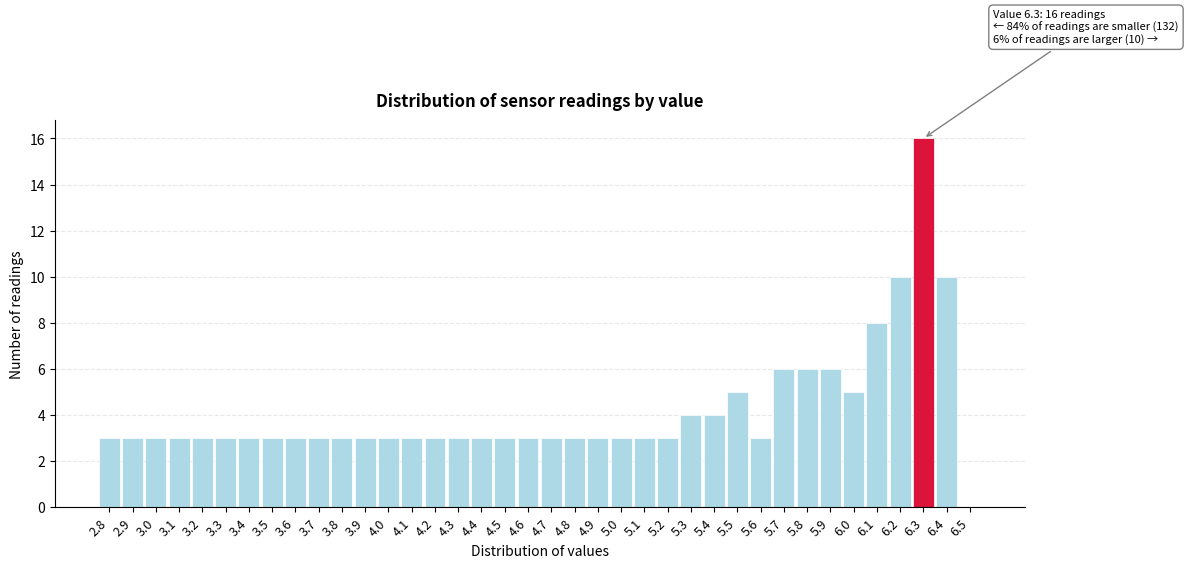

Over which range of the x-axis is the bar tallest?

6.25 to 6.35